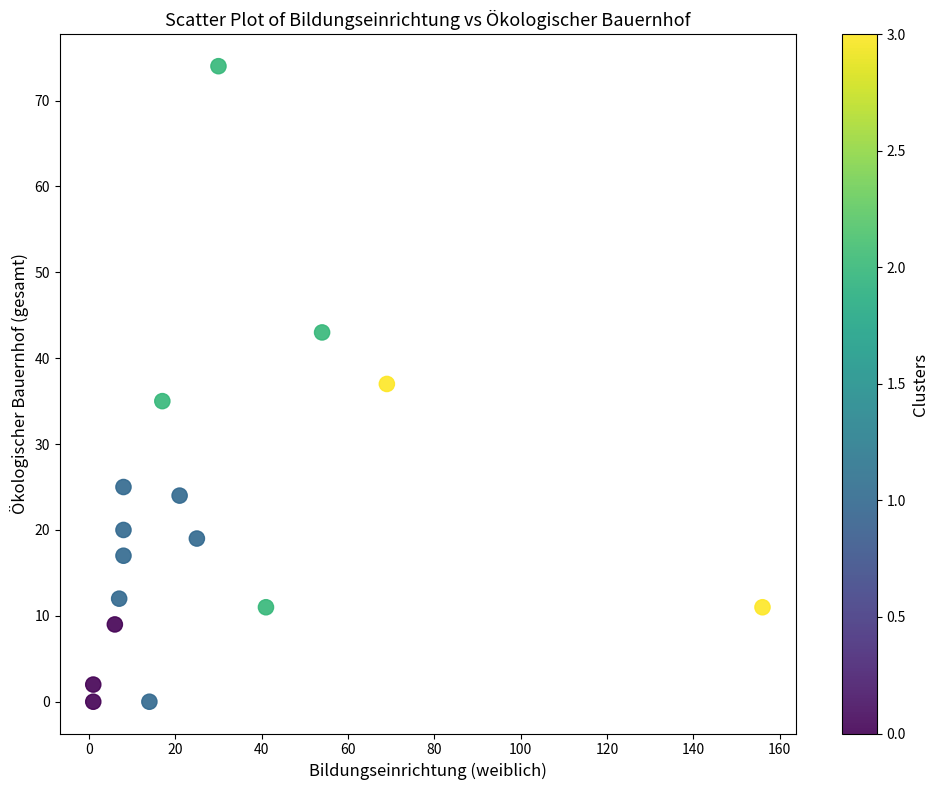

What is the range of X values (max minus min)?

155